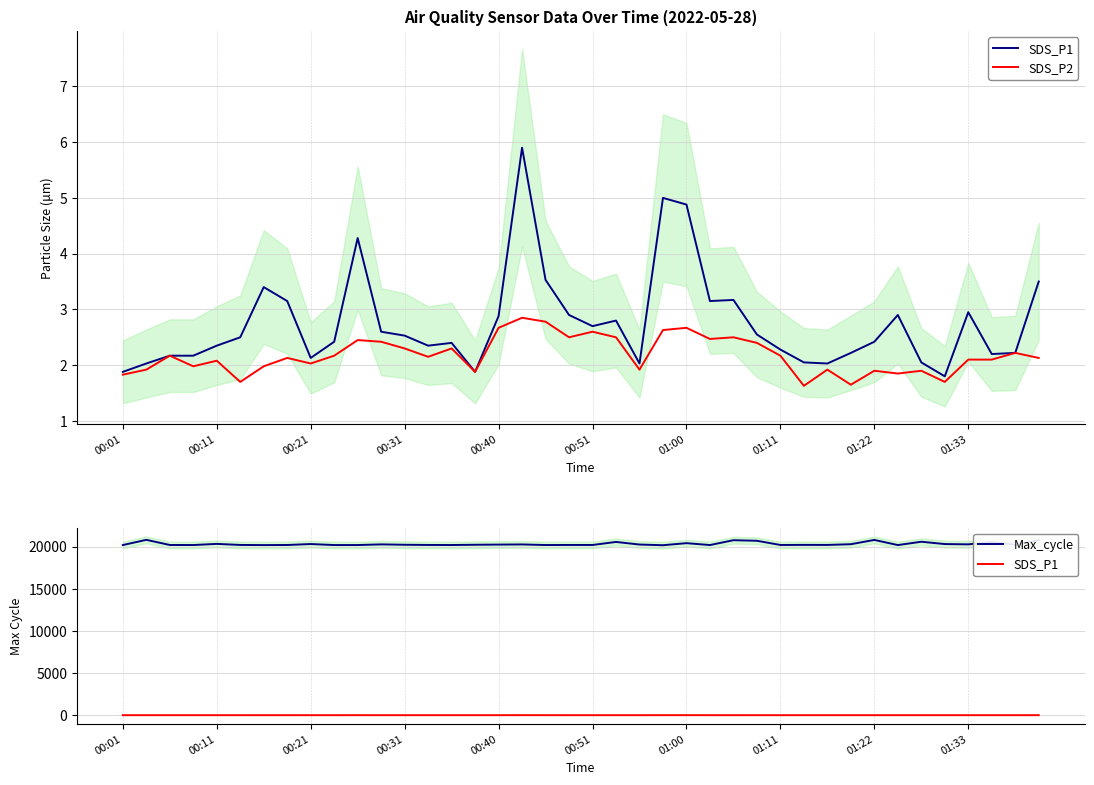

What is the value of the SDS_P2 point at the 7th from the left?

2.0